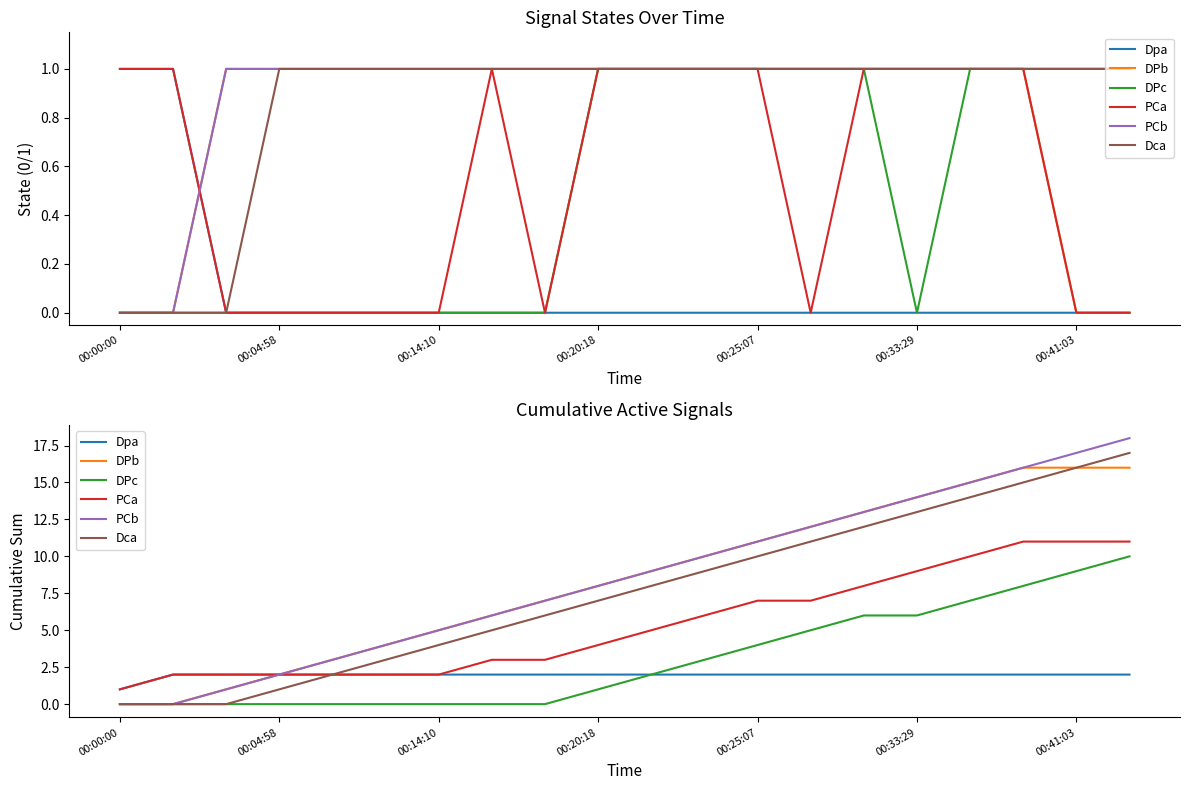

At which category is the sum across all series the highest?

19